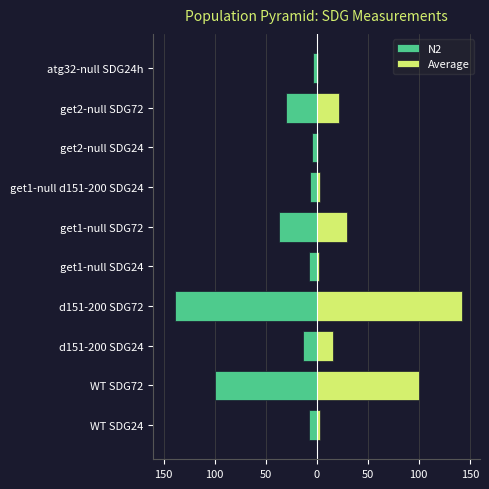

Between d151-200 SDG72 and get2-null SDG24, which series saw the biggest shift?

Average